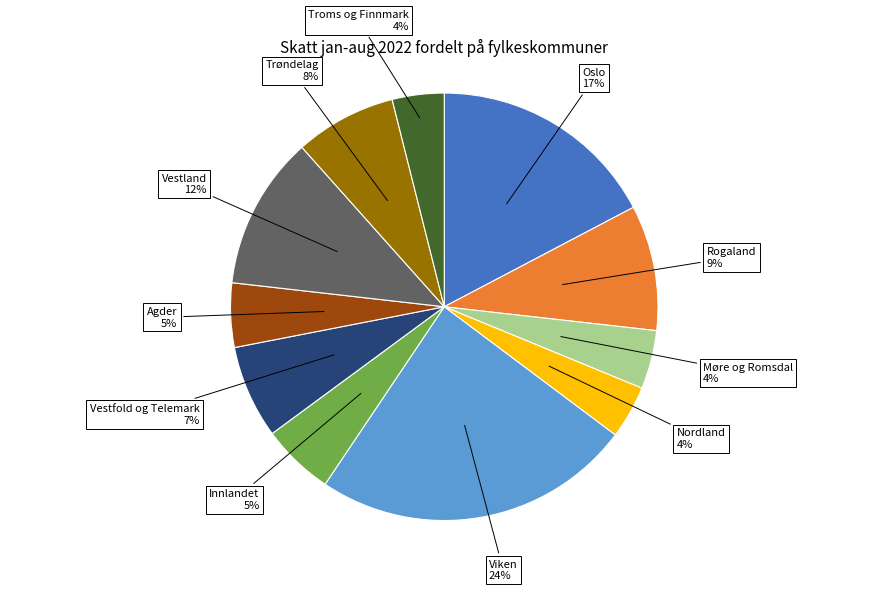

To the nearest percent, what is the difference between the largest and smallest slice percentages?

20%